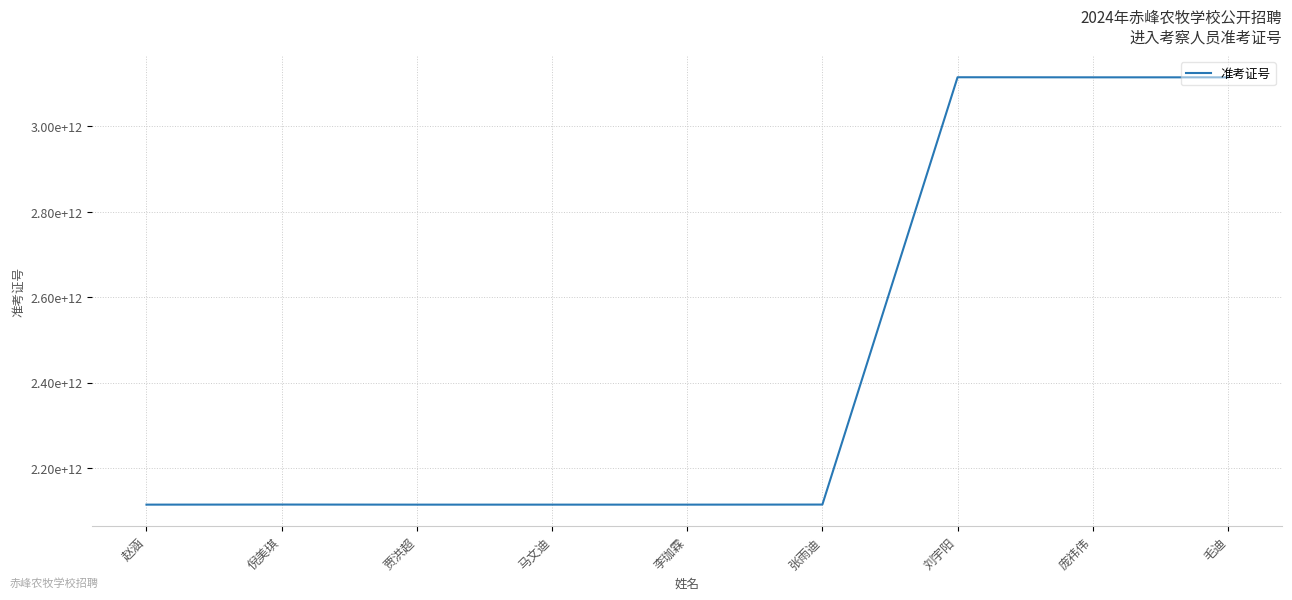

What is the label of the 3rd point from the left?

贾洪超